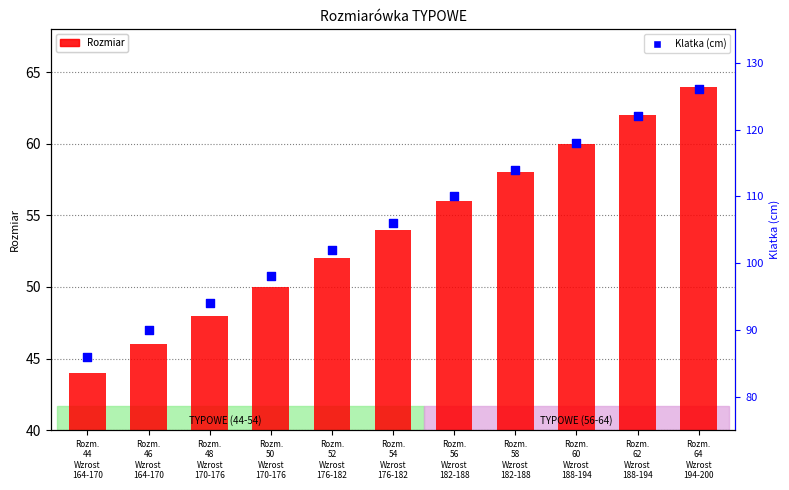

Is the value of Rozmiar at Rozm.
50
Wzrost
170-176 greater than the value of Klatka (cm) at Rozm.
60
Wzrost
188-194?

No